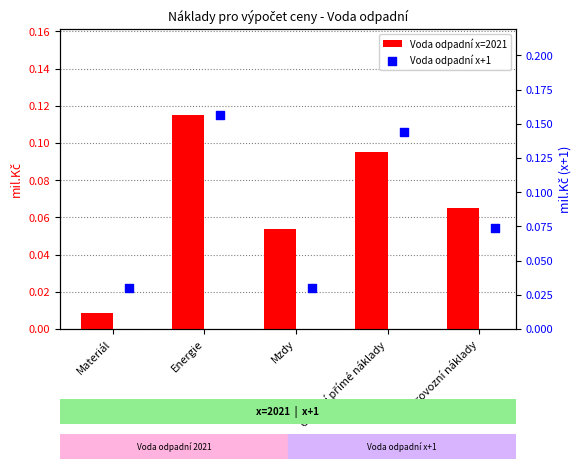

Which series has the largest total across all categories?

Voda odpadní x+1